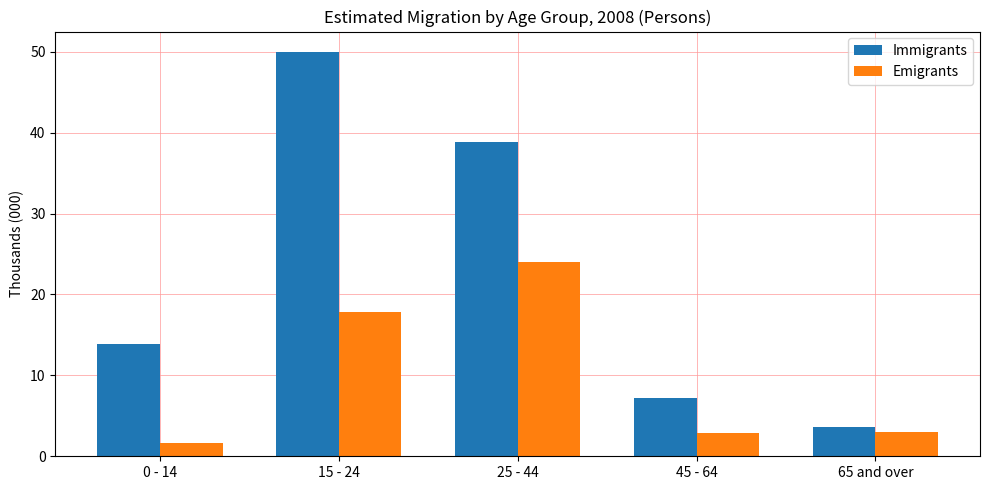

Where does the Immigrants series first go above 13?

0 - 14